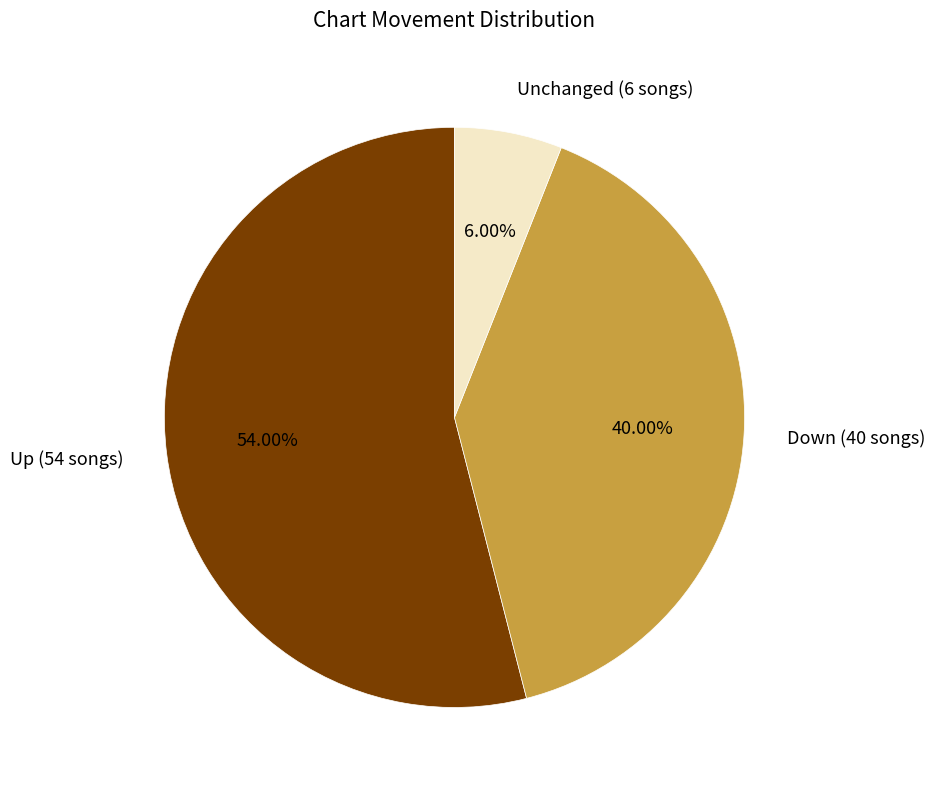

Rank the categories by value from highest to lowest.

Up (54 songs), Down (40 songs), Unchanged (6 songs)